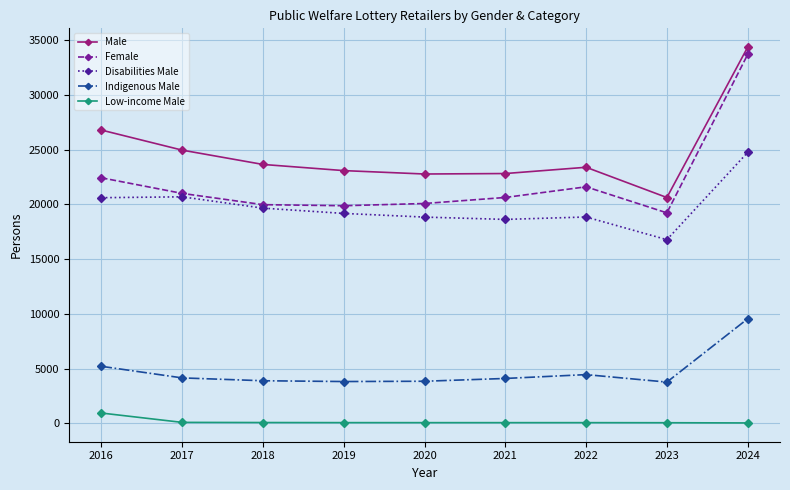

True or false: Female has more than 0 interior local peaks.

True